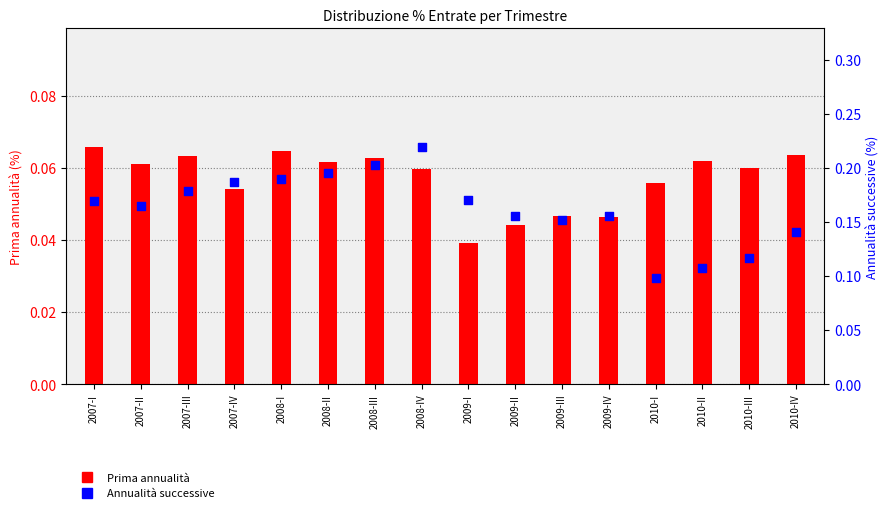

What is the total value across all series at 2007-II?

0.2